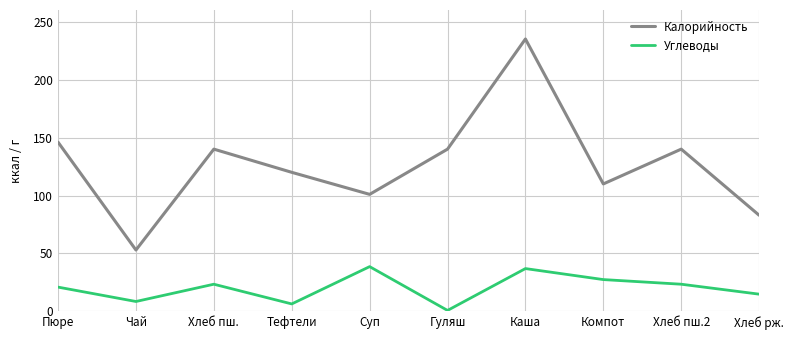

At Компот, list the series in order from largest to smallest.

Калорийность, Углеводы